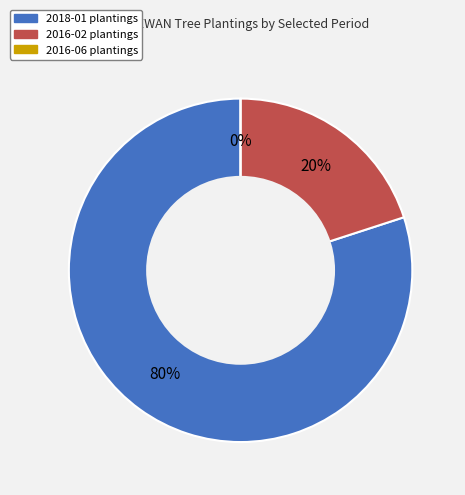

What percentage is NOT represented by 2018-01?

20.0%